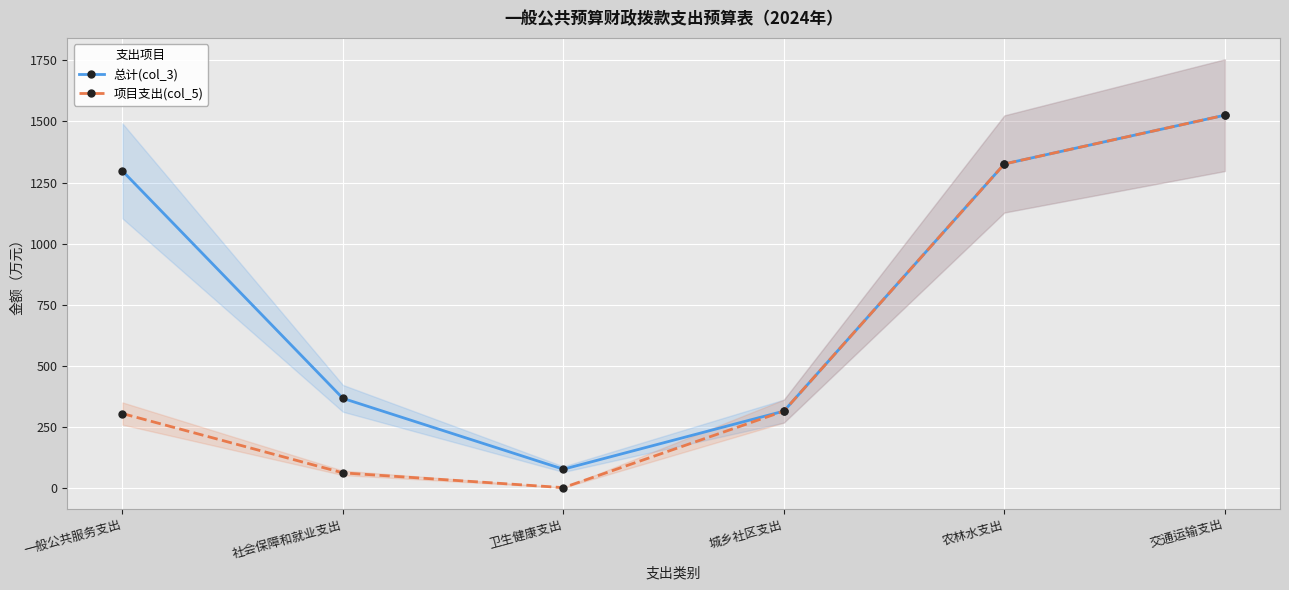

At which label does 总计(col_3) first exceed 1297?

一般公共服务支出